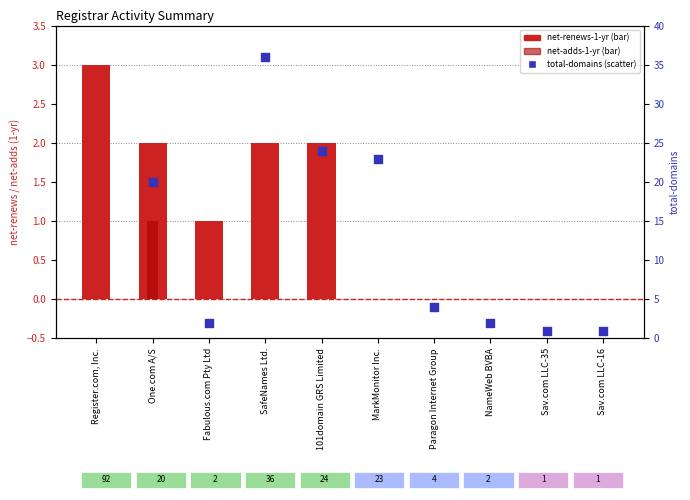

Which series contains the highest Y value?

total-domains